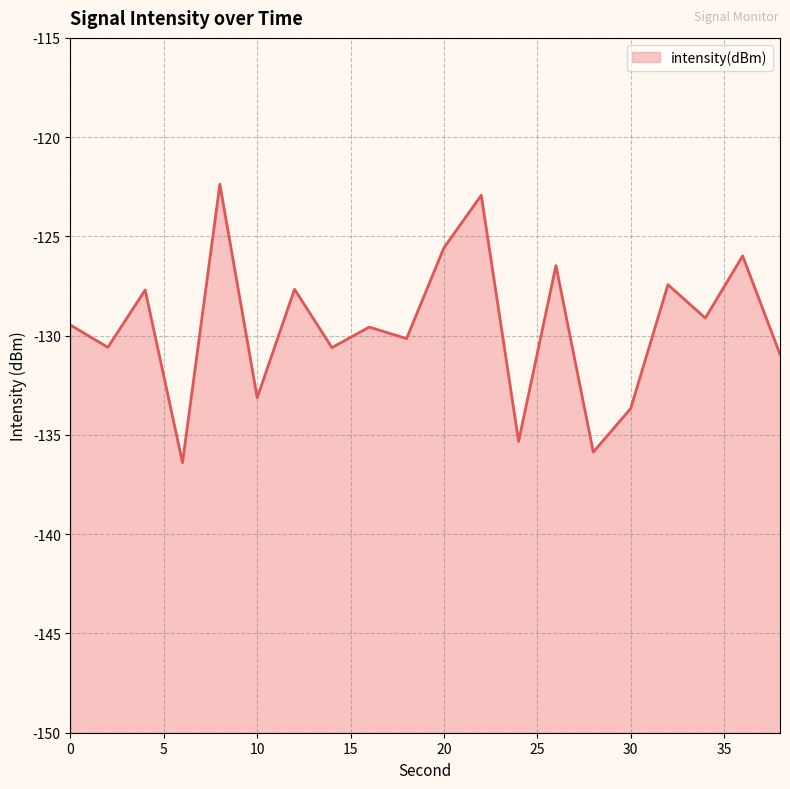

Which category has the lowest value across all series?

6